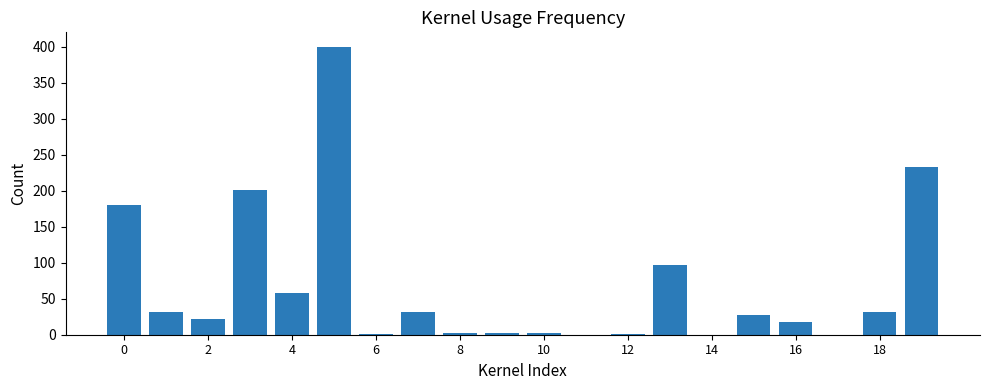

What is the sum of all values?

1340.0